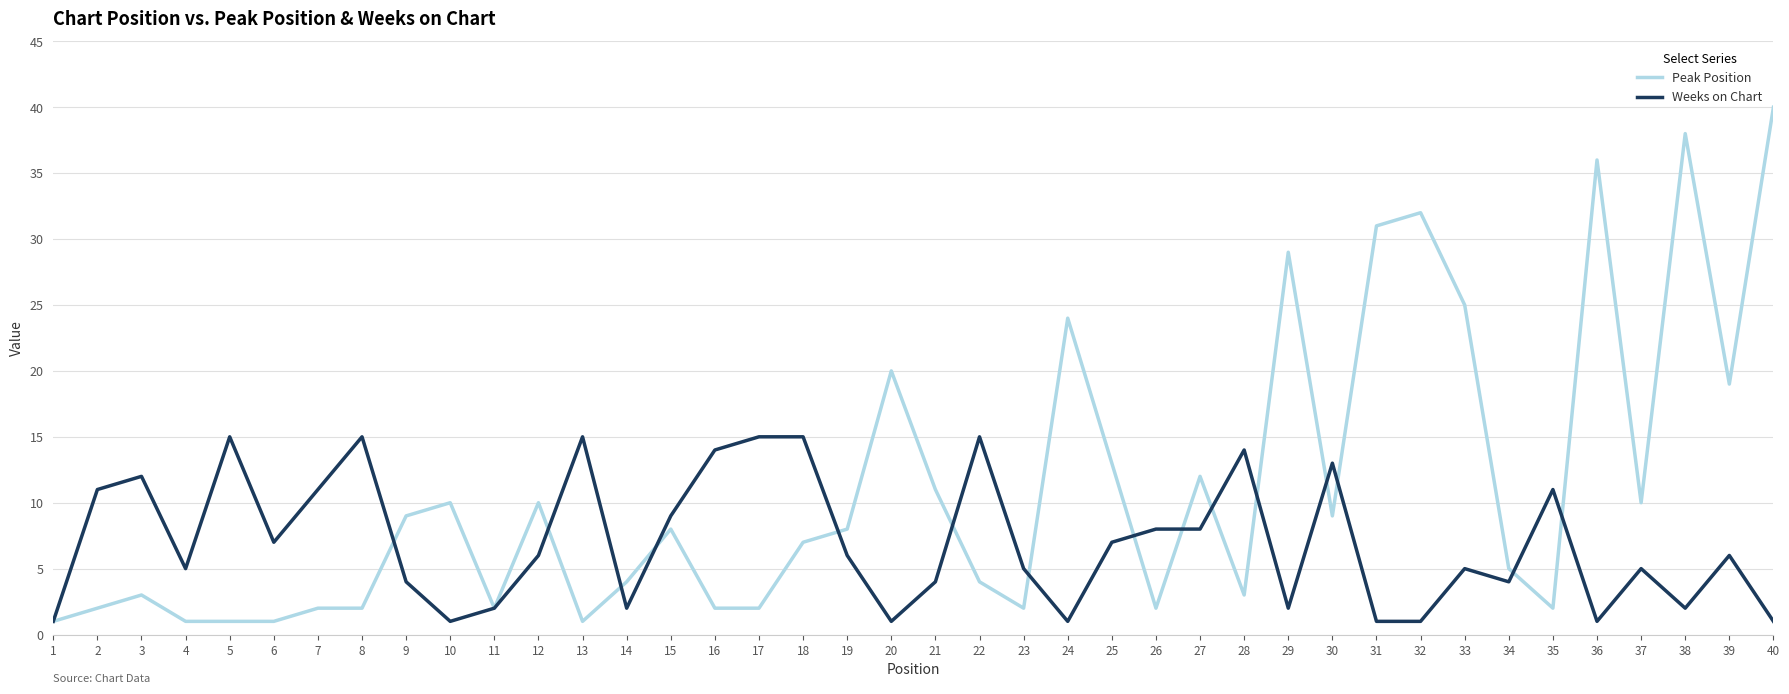

List the series in order of their overall mean, highest first.

Peak Position, Weeks on Chart